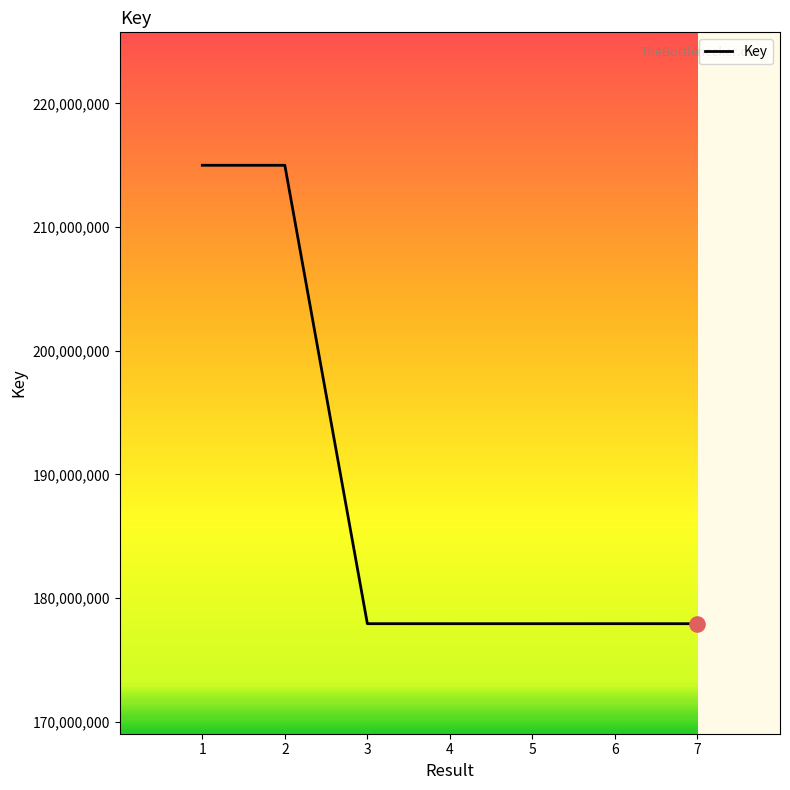

What is the change in value from 1 to 6?

-37069027